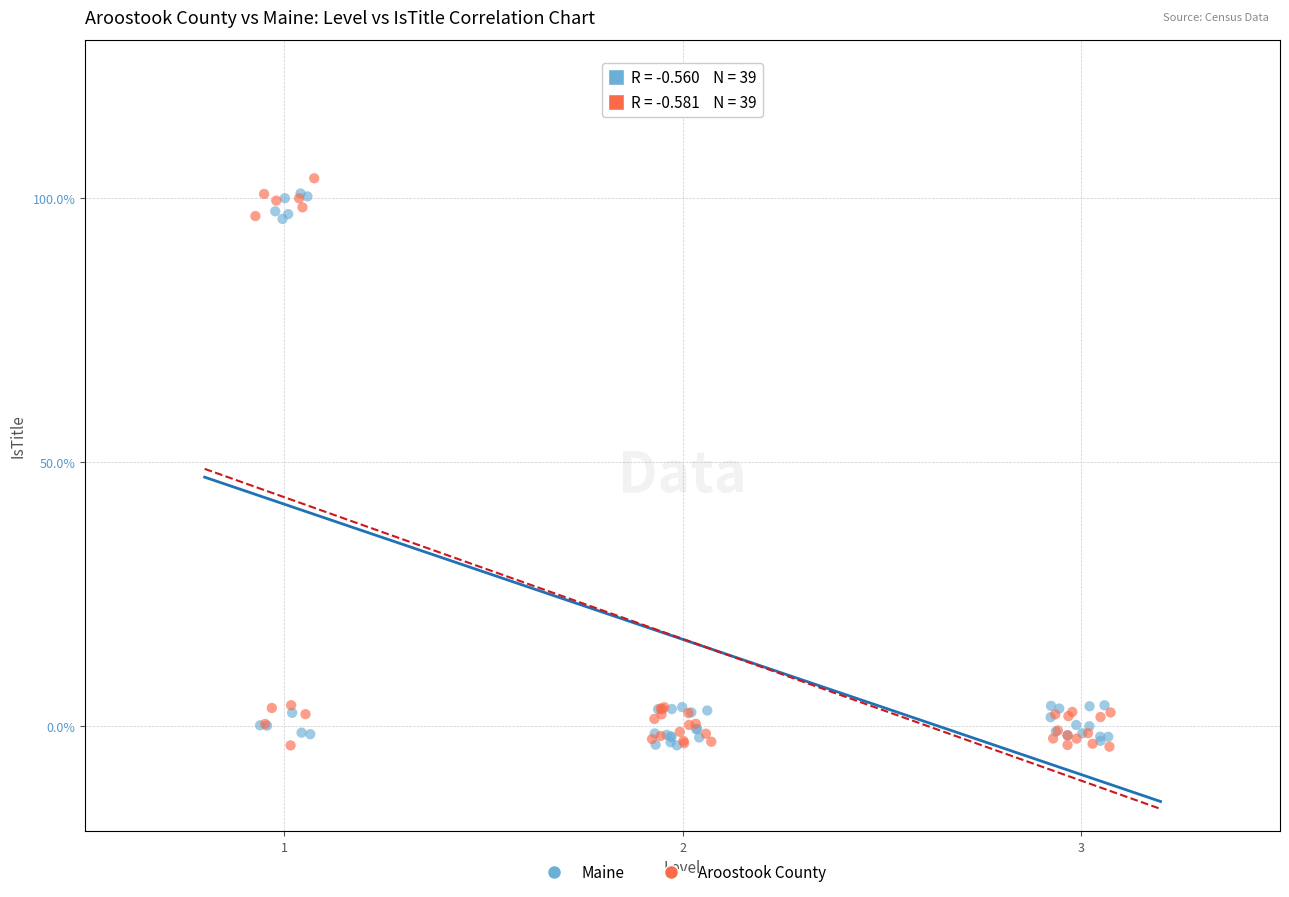

What are all the series names shown in the legend?

Maine, Aroostook County